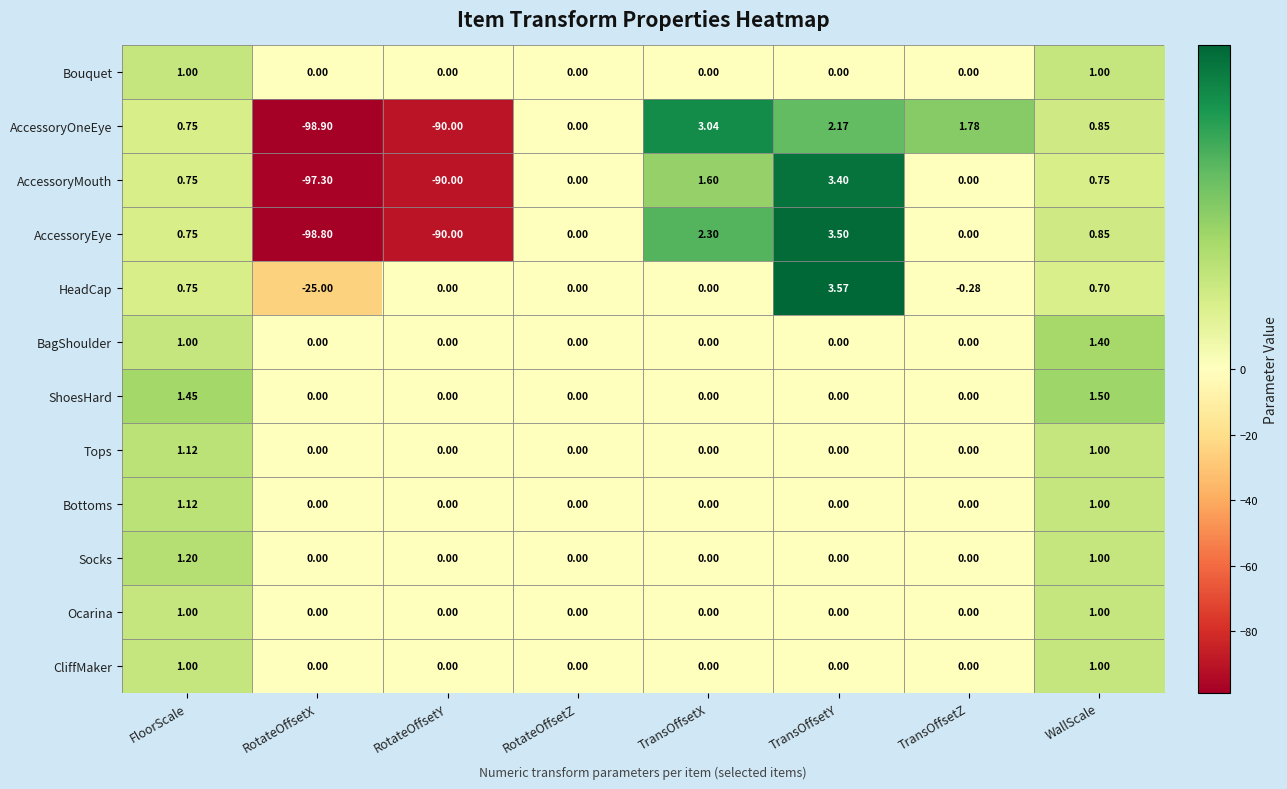

Which series has the widest spread of values?

AccessoryEye